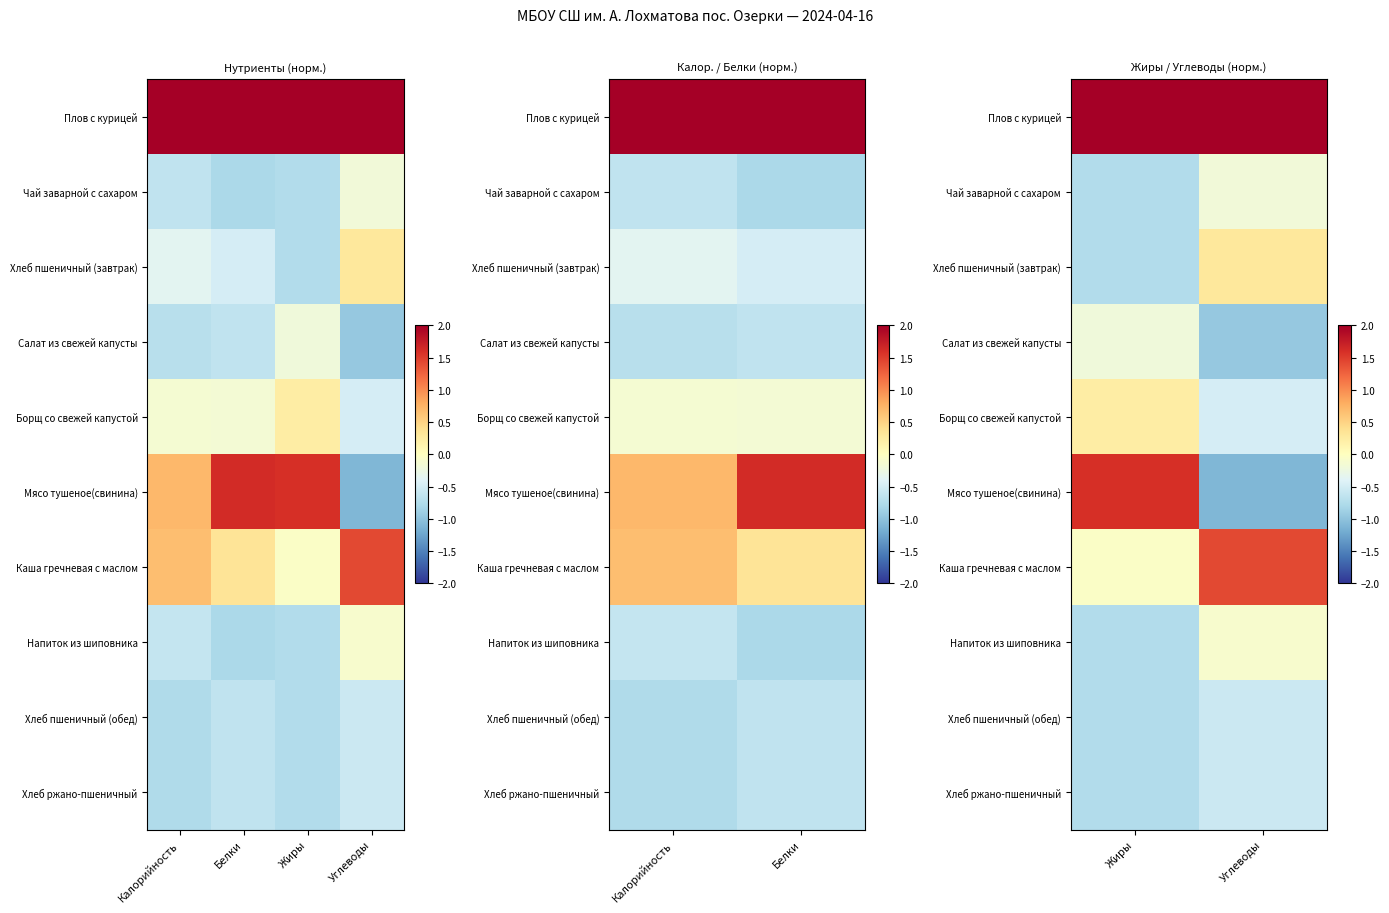

At which category is the sum across all series the highest?

Углеводы